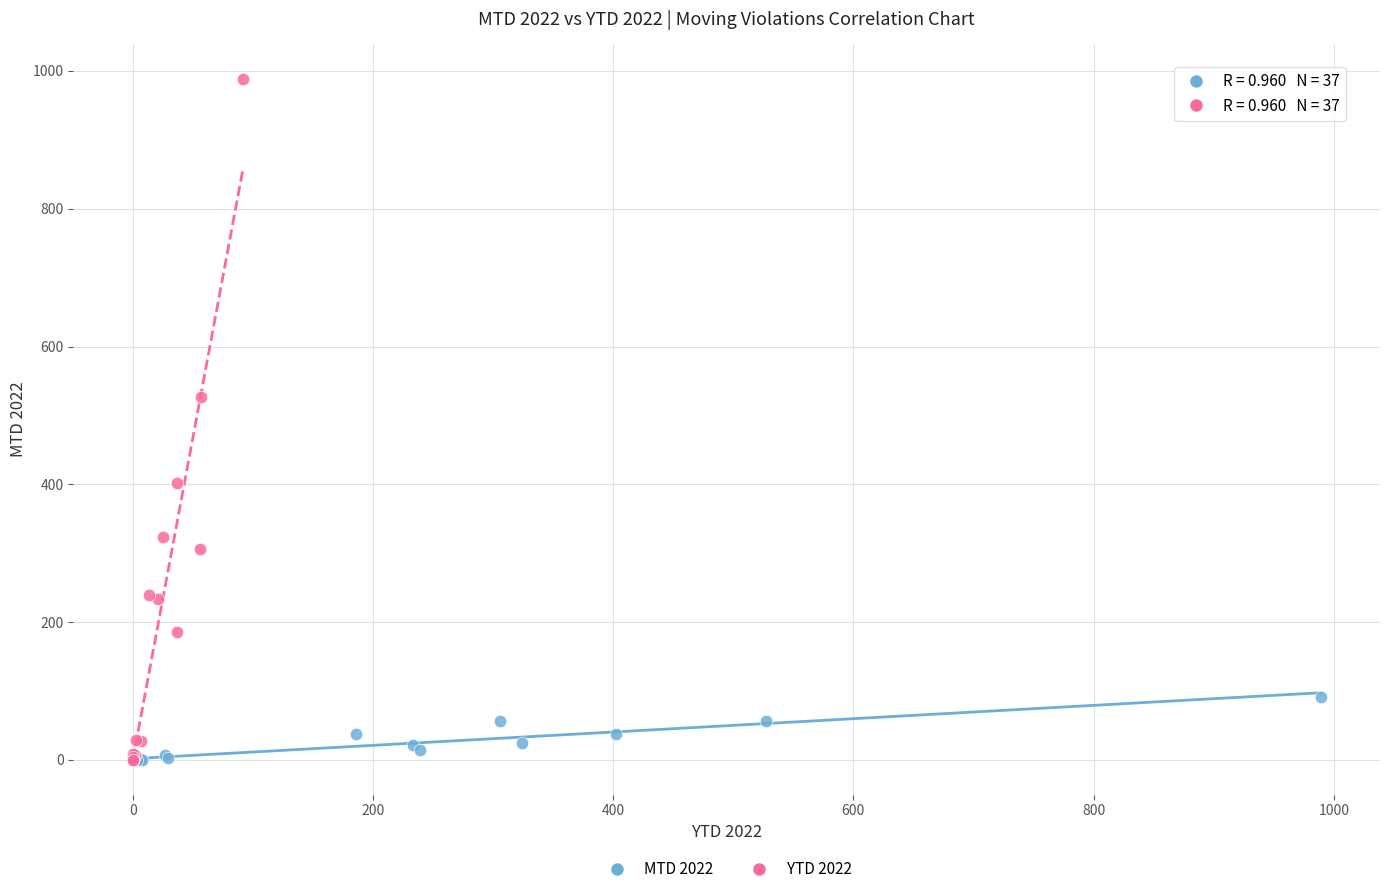

Which series reaches the maximum Y coordinate?

YTD 2022